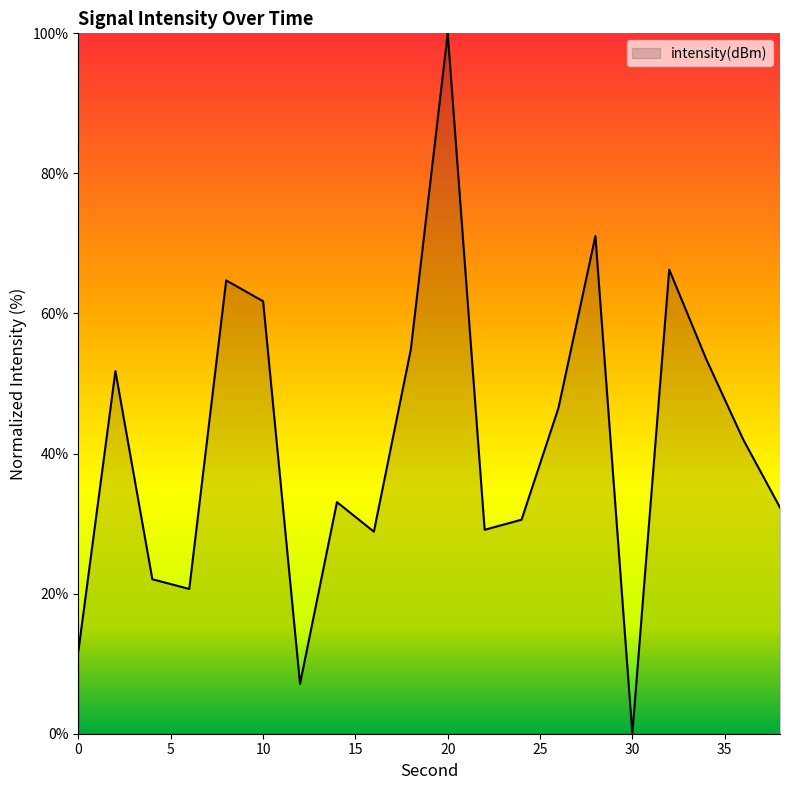

What is the maximum value shown in the chart?

100.0